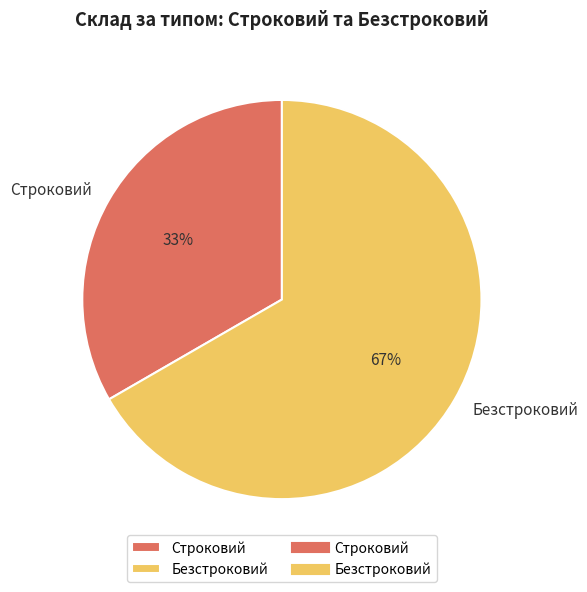

To the nearest percent, what is the average slice percentage?

50%